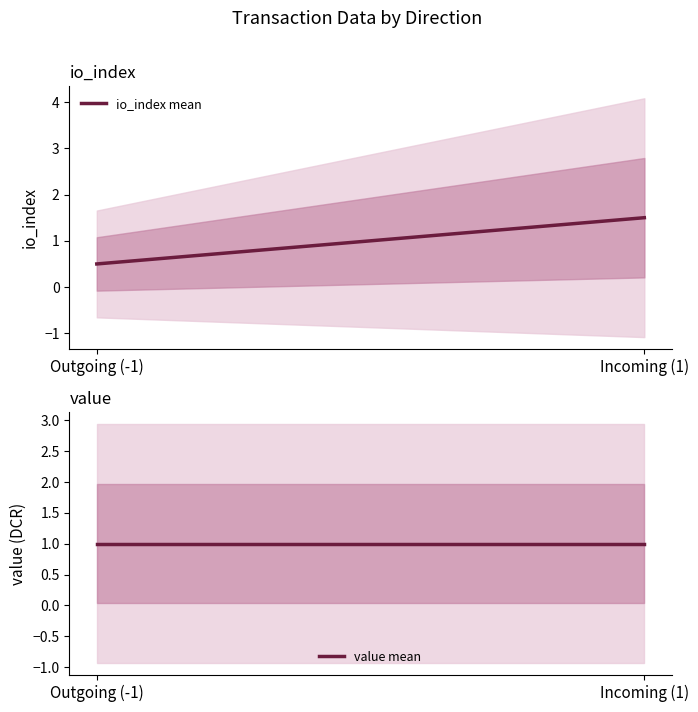

The io_index mean series shows 1.5 at Incoming (1). True or false?

True